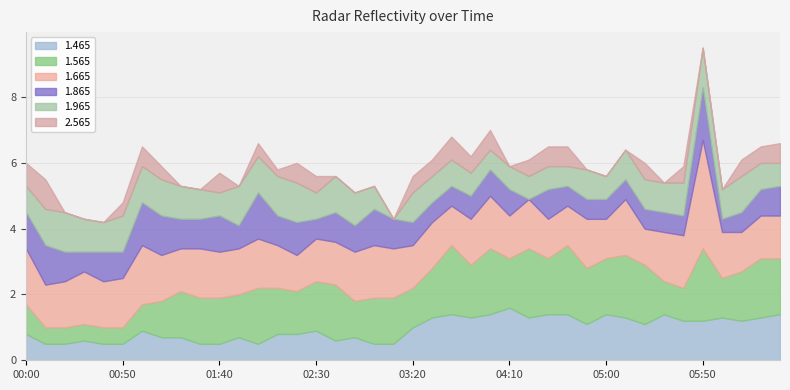

Is it true that 1.965 equals 0.7 at 1999/08/17 04:10?

True